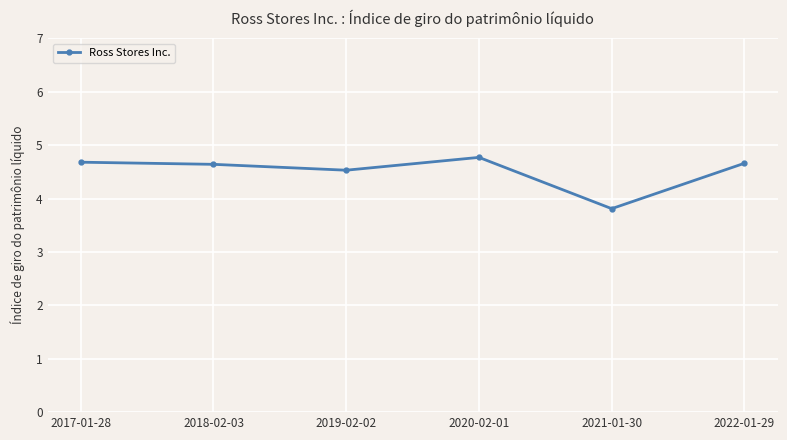

True or false: the data shows 4.5 at 2019-02-02.

True